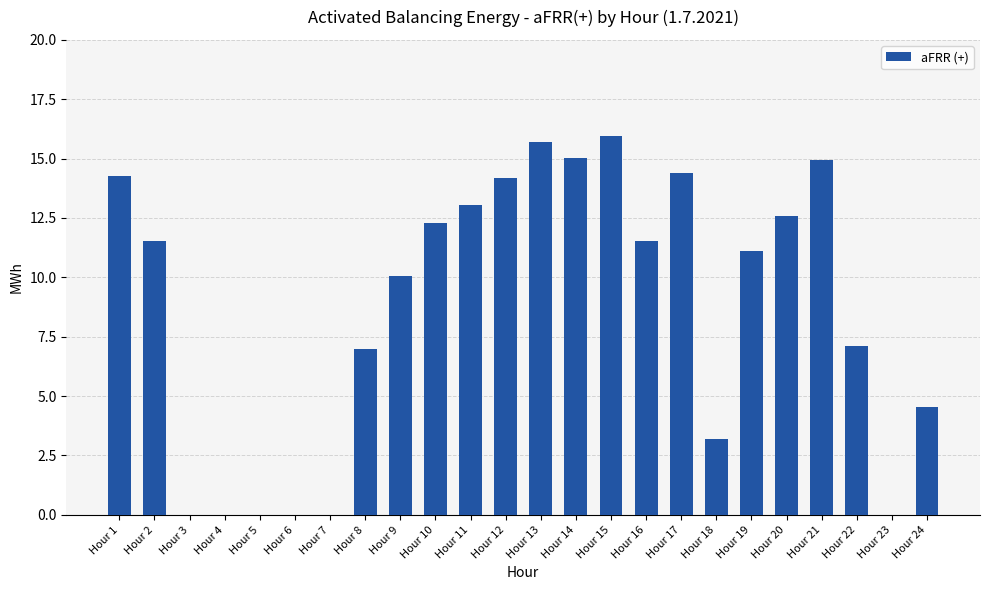

Reading right to left, list all the values displayed in this chart.

Hour 24=4.5	Hour 23=0.0	Hour 22=7.1	Hour 21=14.9	Hour 20=12.6	Hour 19=11.1	Hour 18=3.2	Hour 17=14.4	Hour 16=11.5	Hour 15=16.0	Hour 14=15.0	Hour 13=15.7	Hour 12=14.2	Hour 11=13.0	Hour 10=12.3	Hour 9=10.1	Hour 8=7.0	Hour 7=0.0	Hour 6=0.0	Hour 5=0.0	Hour 4=0.0	Hour 3=0.0	Hour 2=11.5	Hour 1=14.3